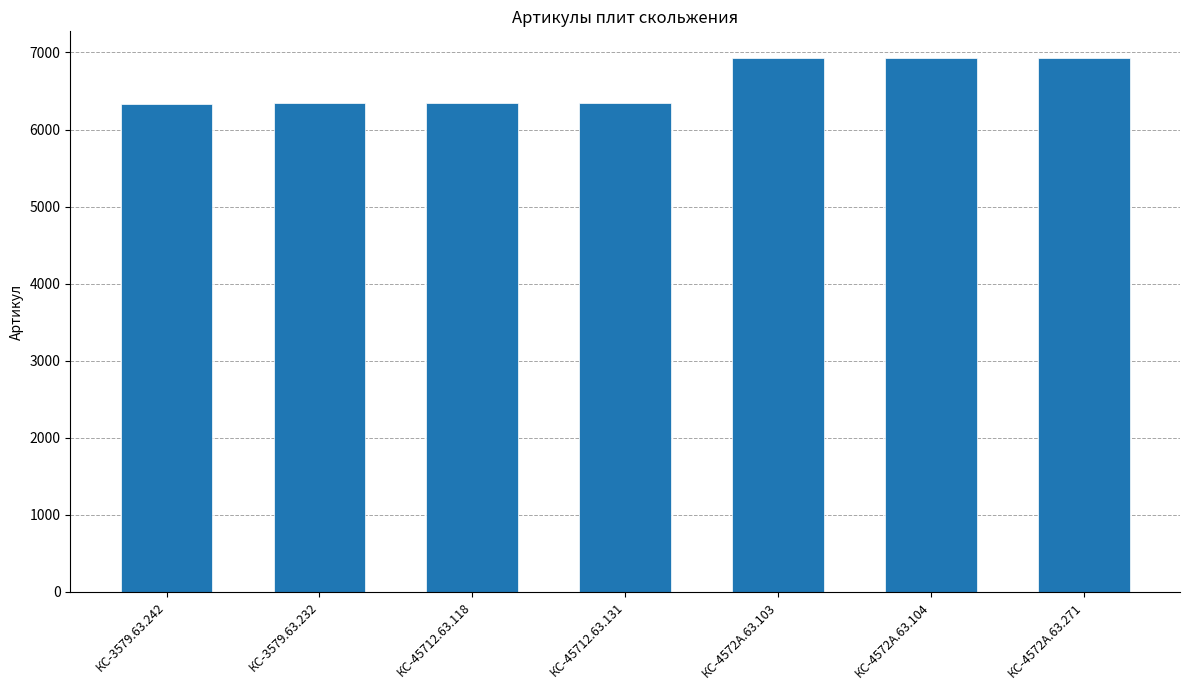

What is the label of the 4th bar from the right?

КС-45712.63.131